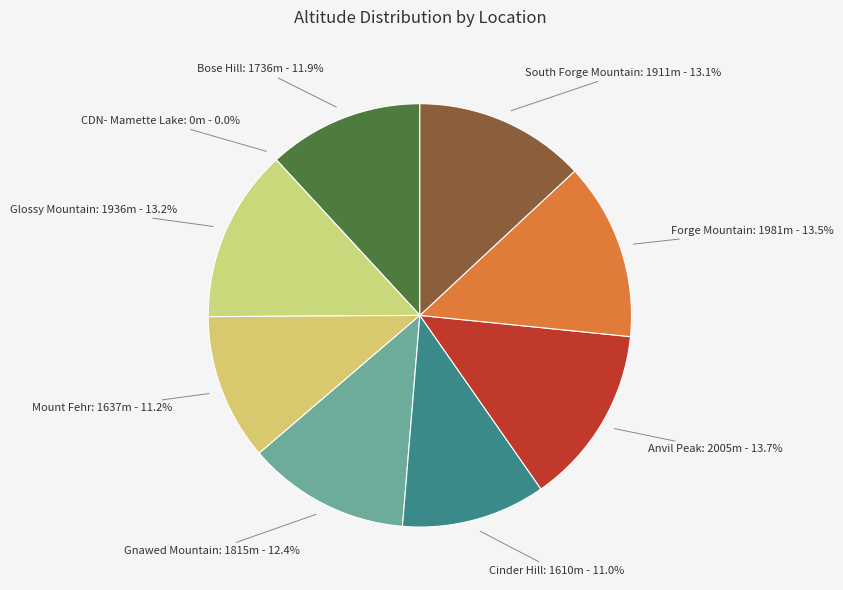

Do Forge Mountain and CDN- Mamette Lake together represent more than half of the pie?

No